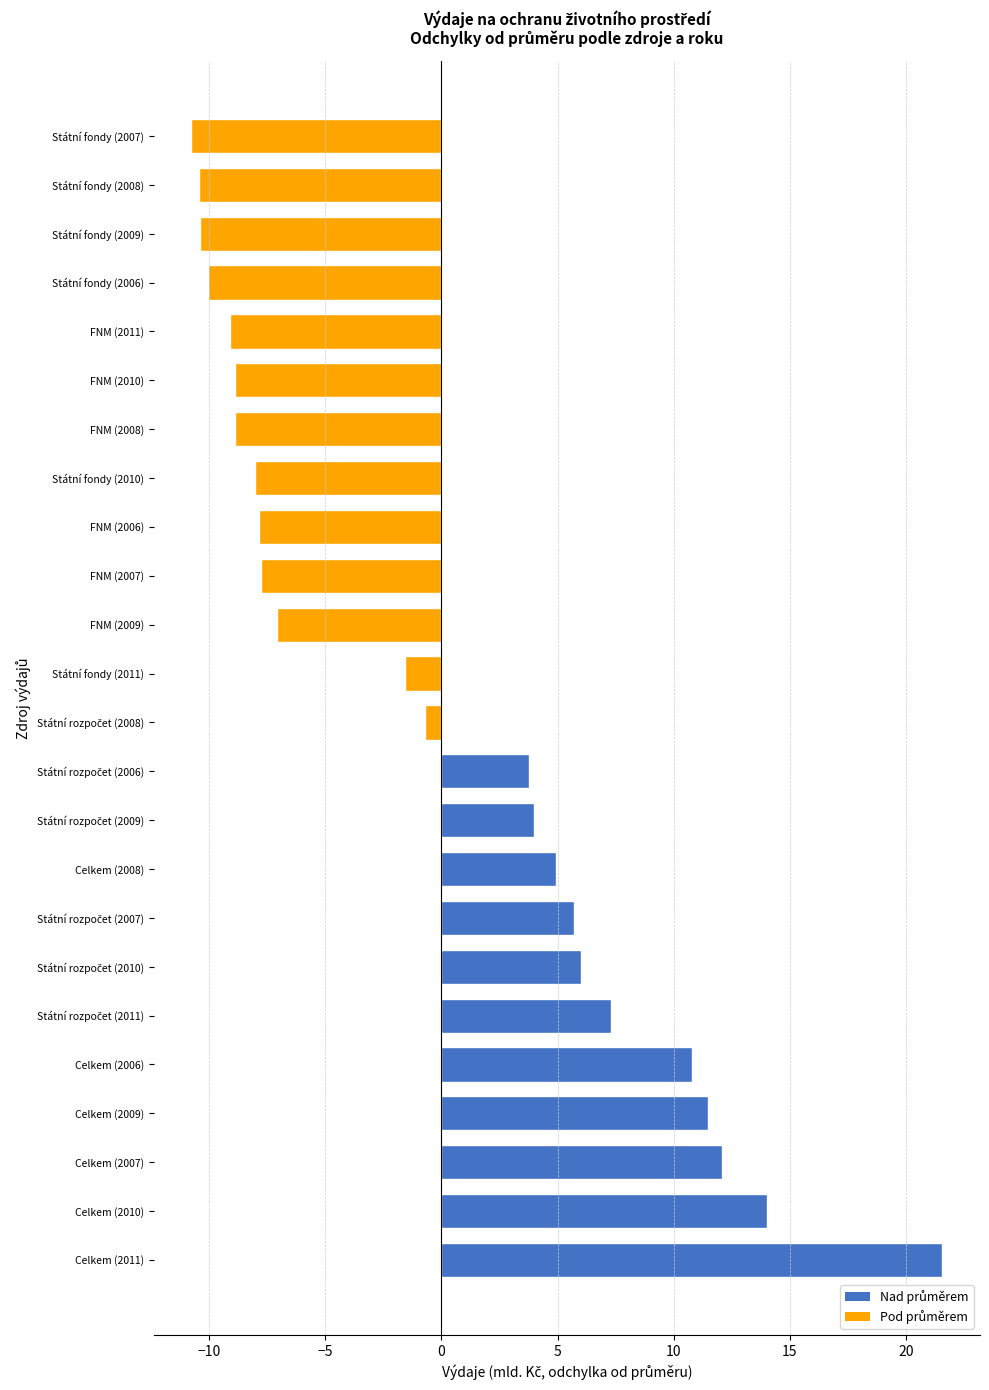

Is it true that the value at FNM (2008) is -8.9?

True